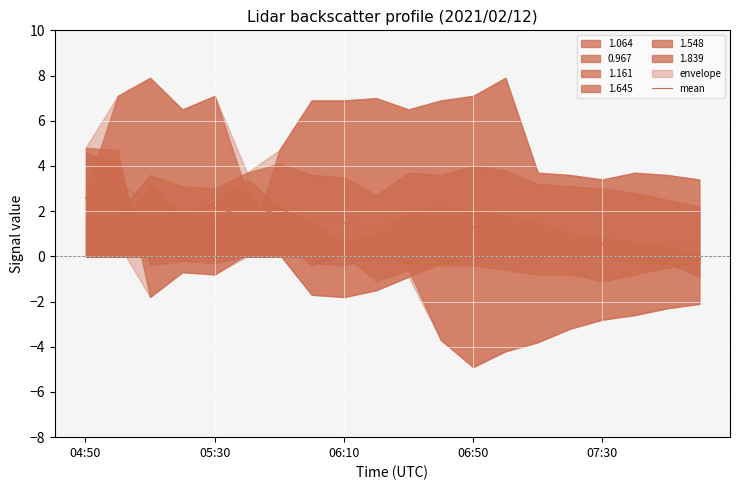

At which label does mean first exceed 1?

04:50